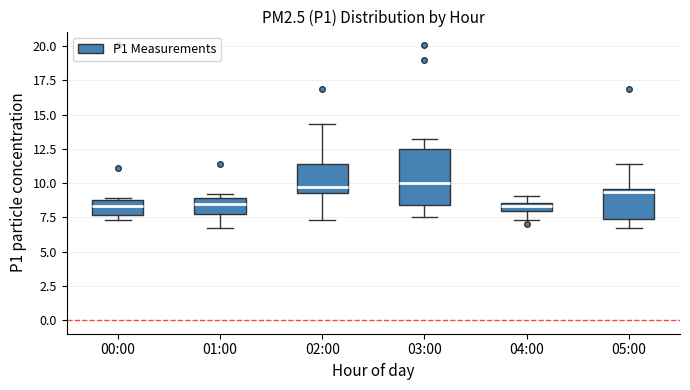

Where does the lower whisker of the box for 01:00 end on the y-axis? The values are not printed on the chart, so give them approximately, as read against the axis.

6.5